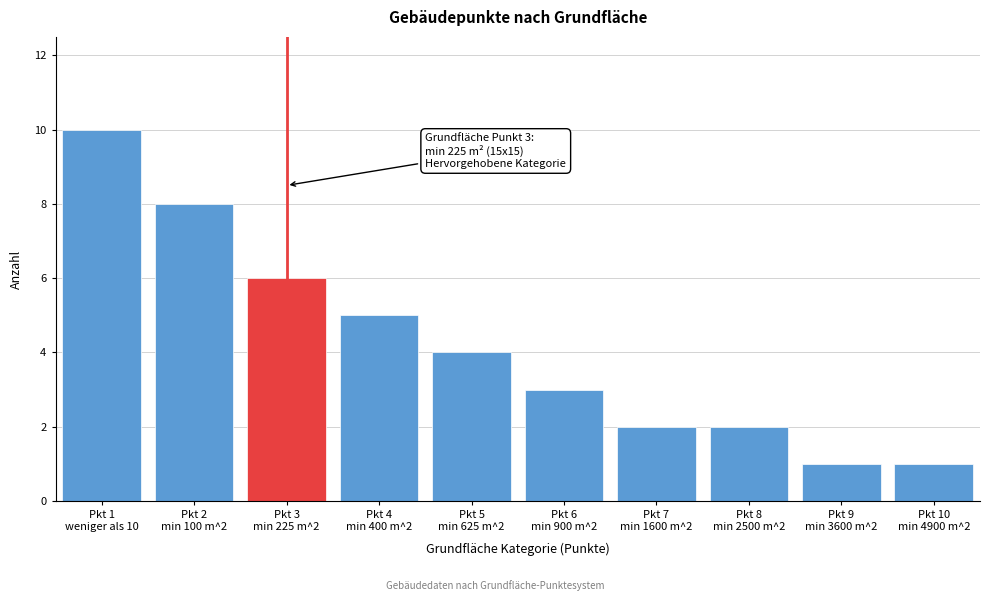

Reading left to right, what are all the values shown in this chart?

10	8	6	5	4	3	2	2	1	1